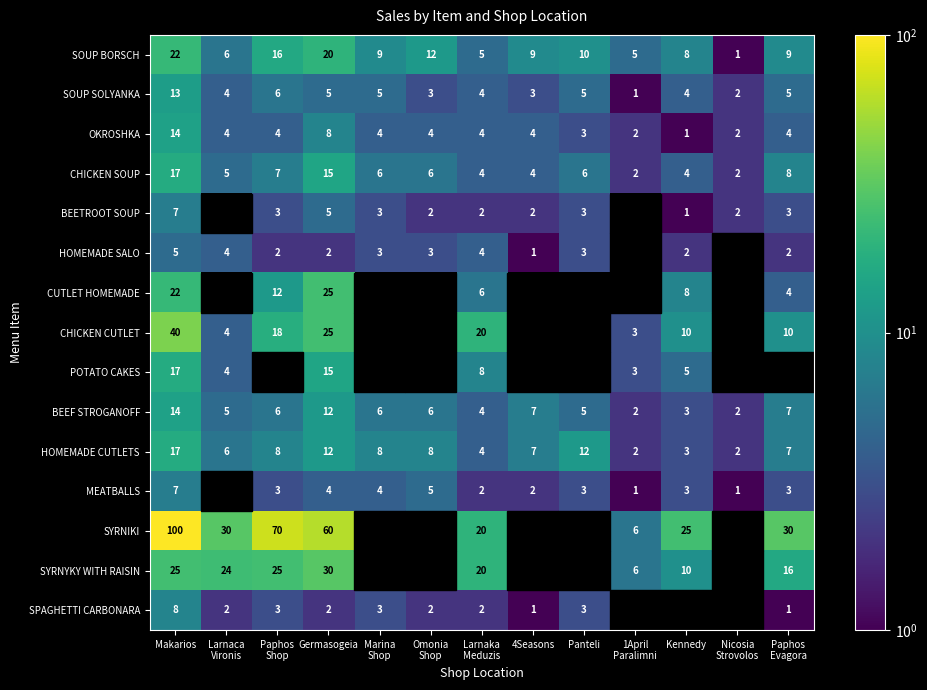

At which label does SOUP SOLYANKA reach its peak?

Makarios